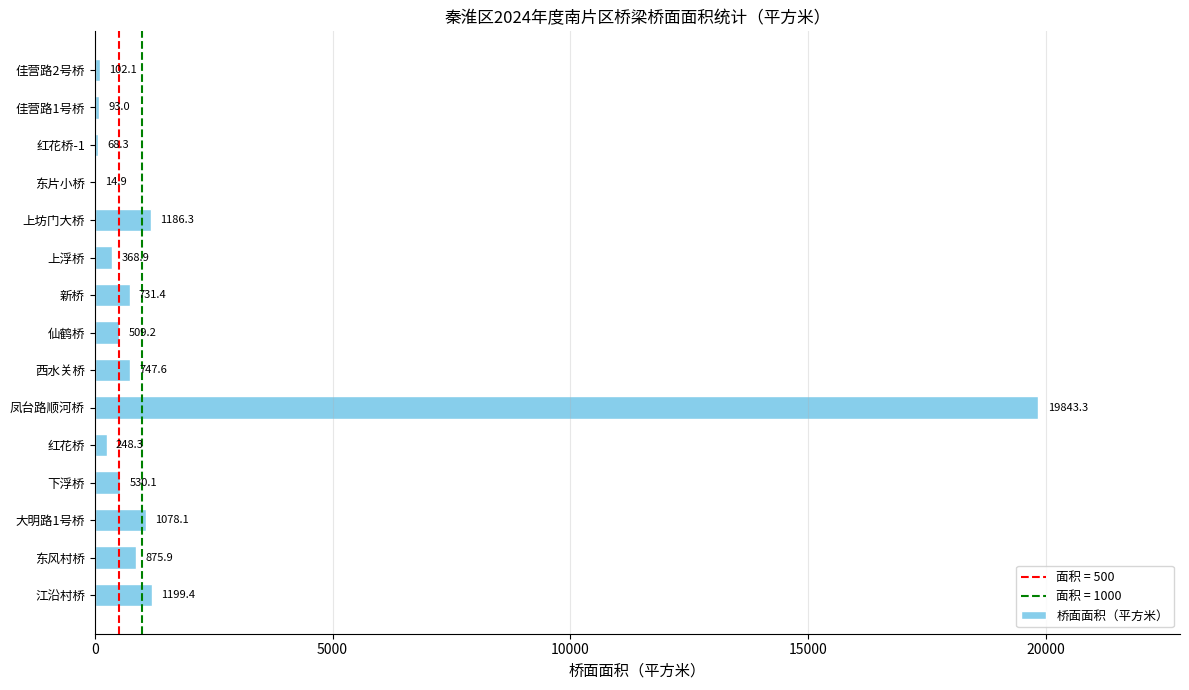

The value at 大明路1号桥 is 1078.1. True or false?

True